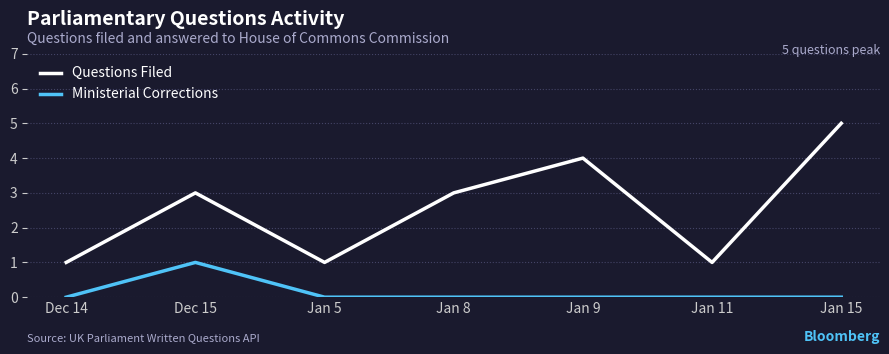

Does the chart display data point markers on the line(s)?

No